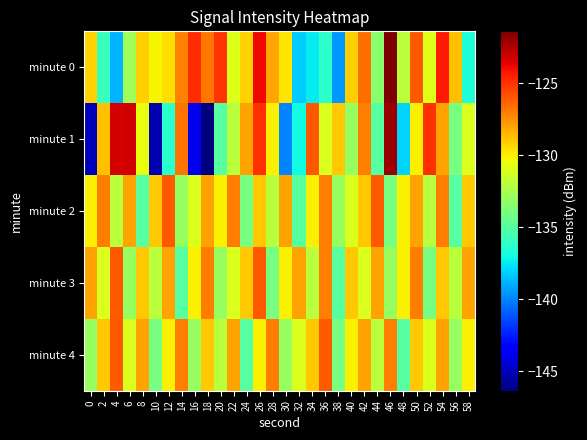

Rank the series by their maximum value, from highest to lowest.

minute 0, minute 1, minute 2, minute 3, minute 4